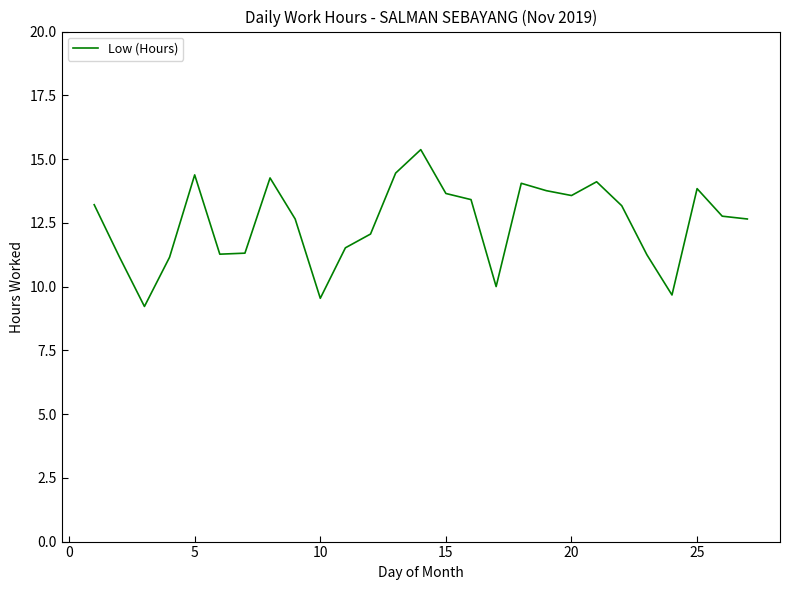

Is this an area chart (filled region under the line)?

No